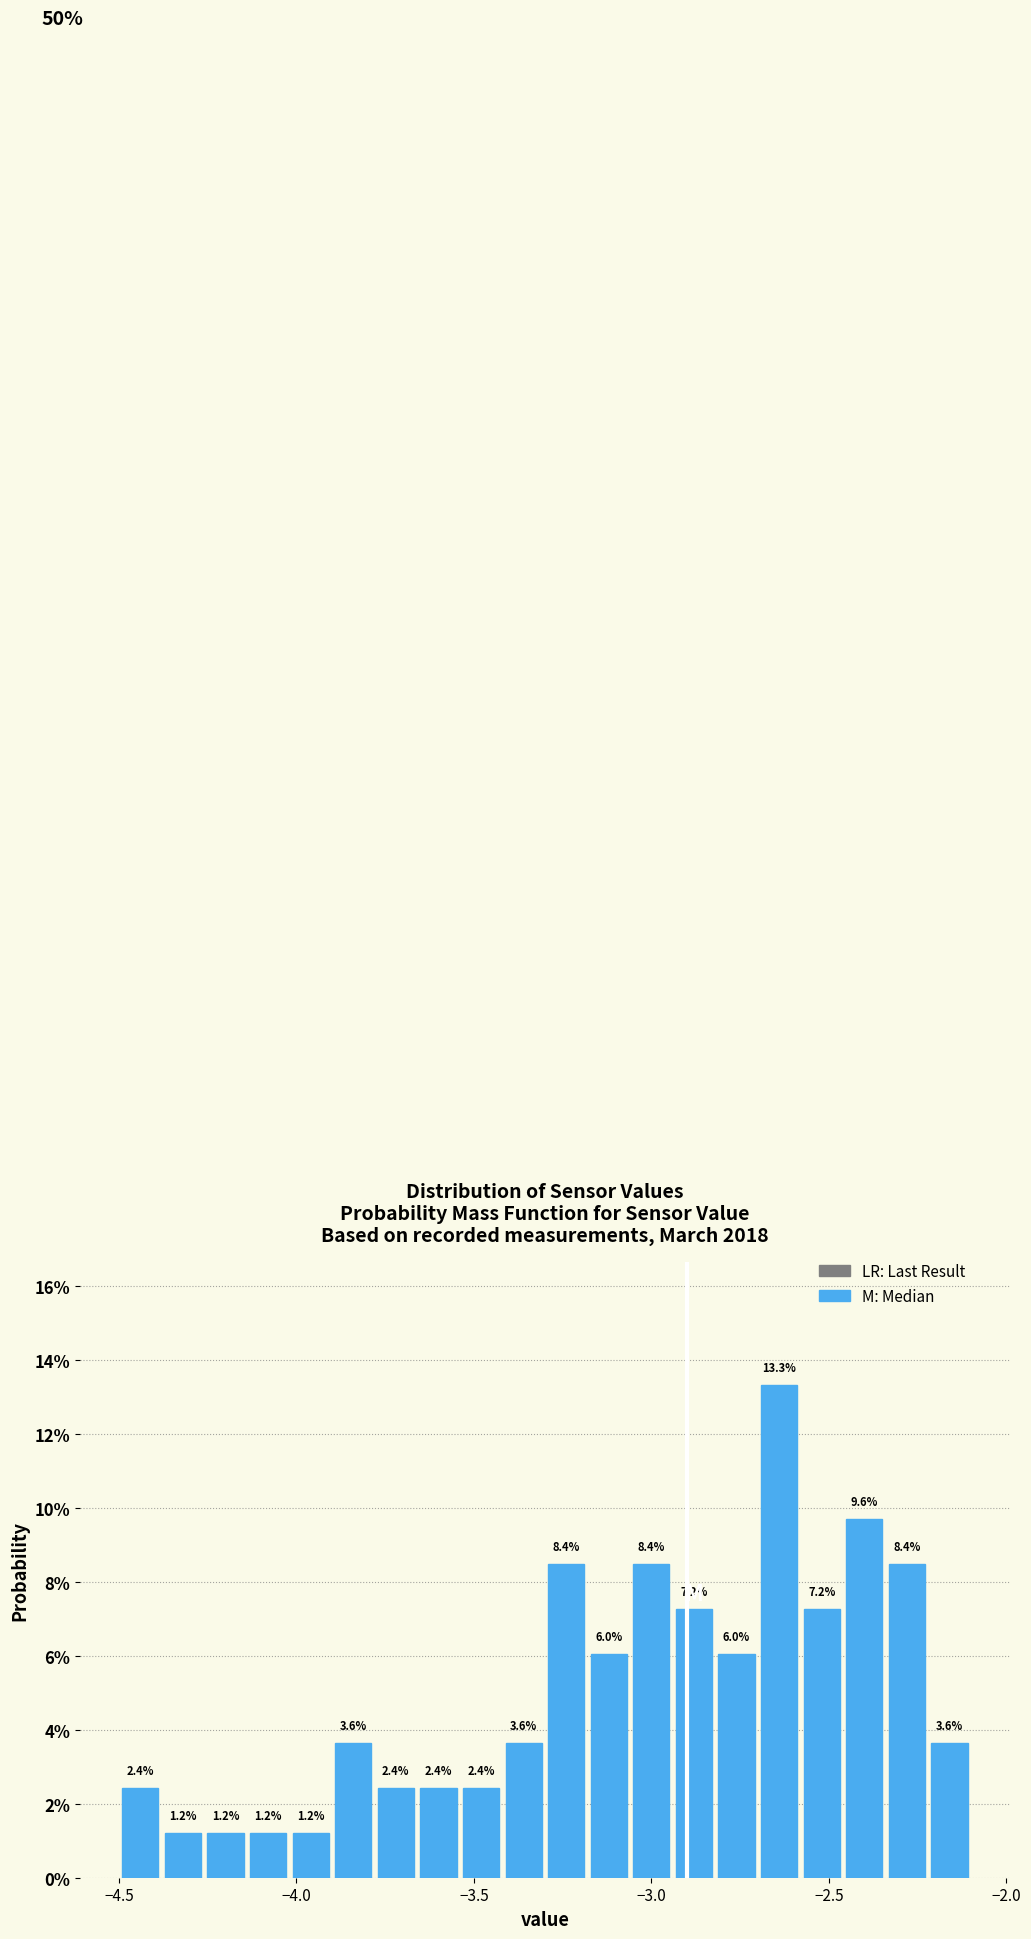

Around what value on the x-axis is the tallest bar? Give the approximate position of its centre, as read against the axis.

-2.65